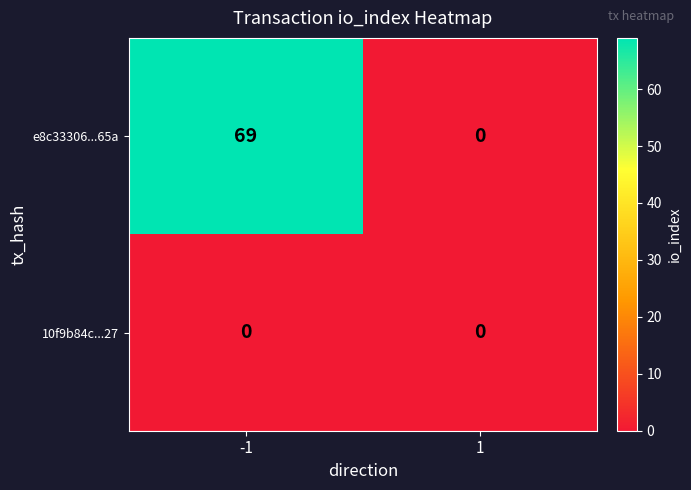

The 10f9b84c...27 series shows 0 at -1. True or false?

True